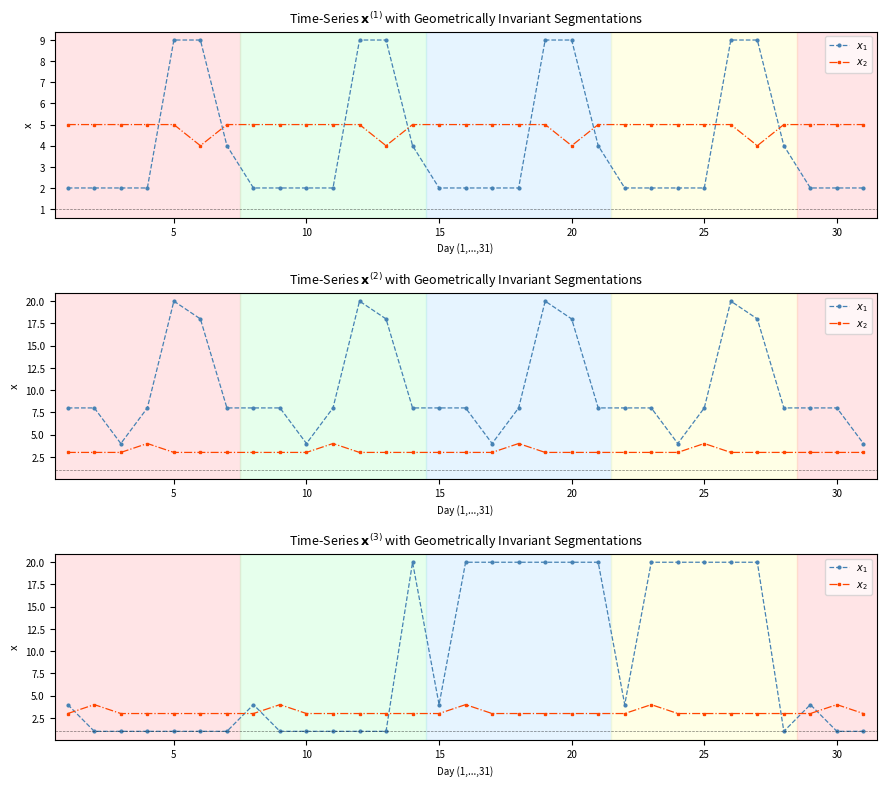

Rank the series by their average value, from lowest to highest.

$x_2$, $x_1$